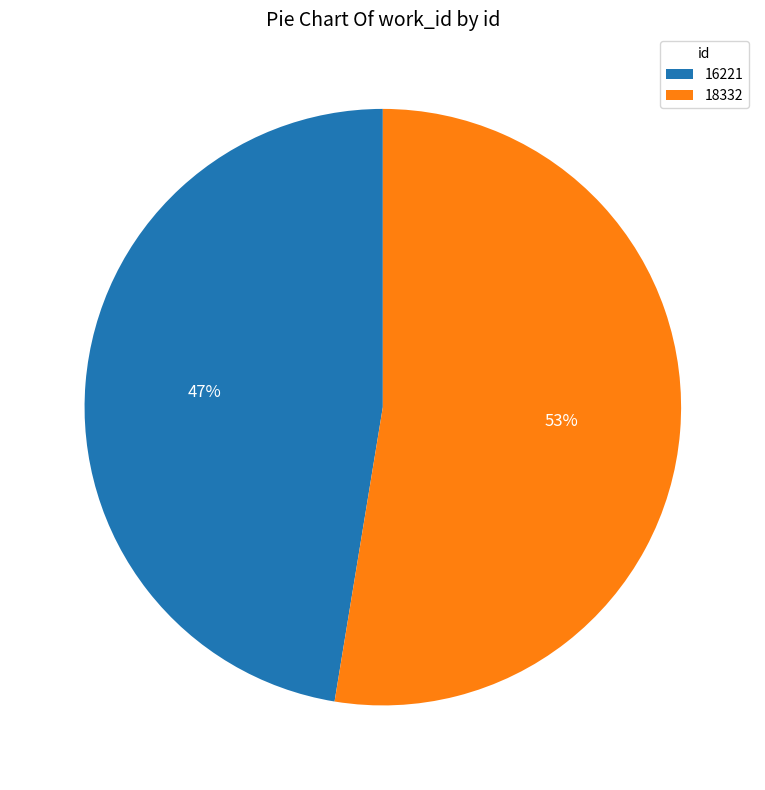

What is the smallest slice in the pie chart?

16221